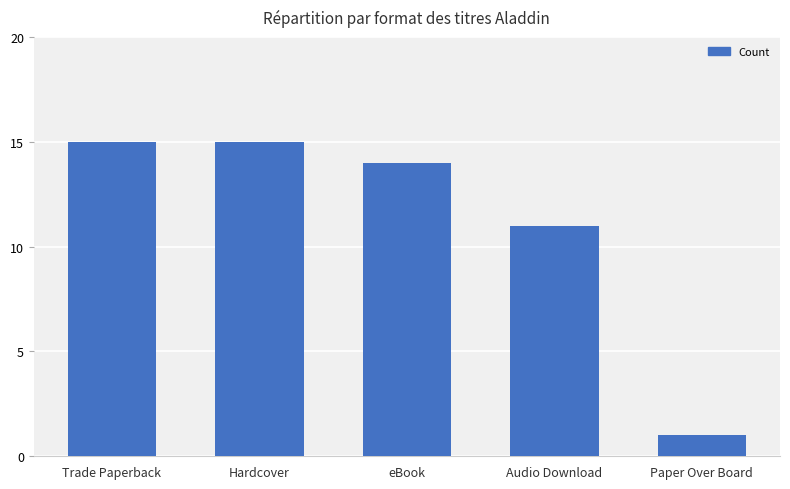

What is the difference between the values at Audio Download and Hardcover?

4